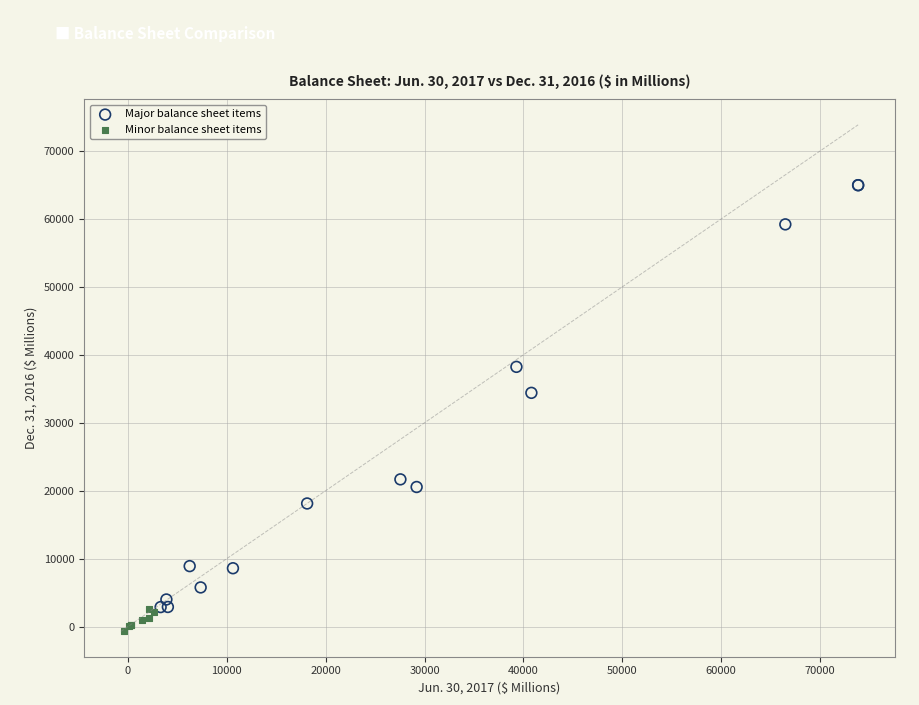

Which series has the widest spread of Y values?

Major balance sheet items